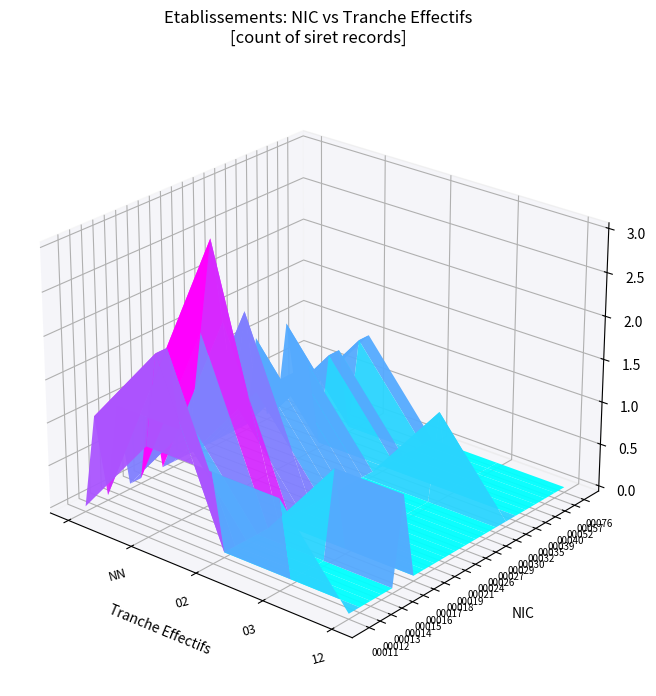

What is the sum of the 00040 values at 03 and NN?

1